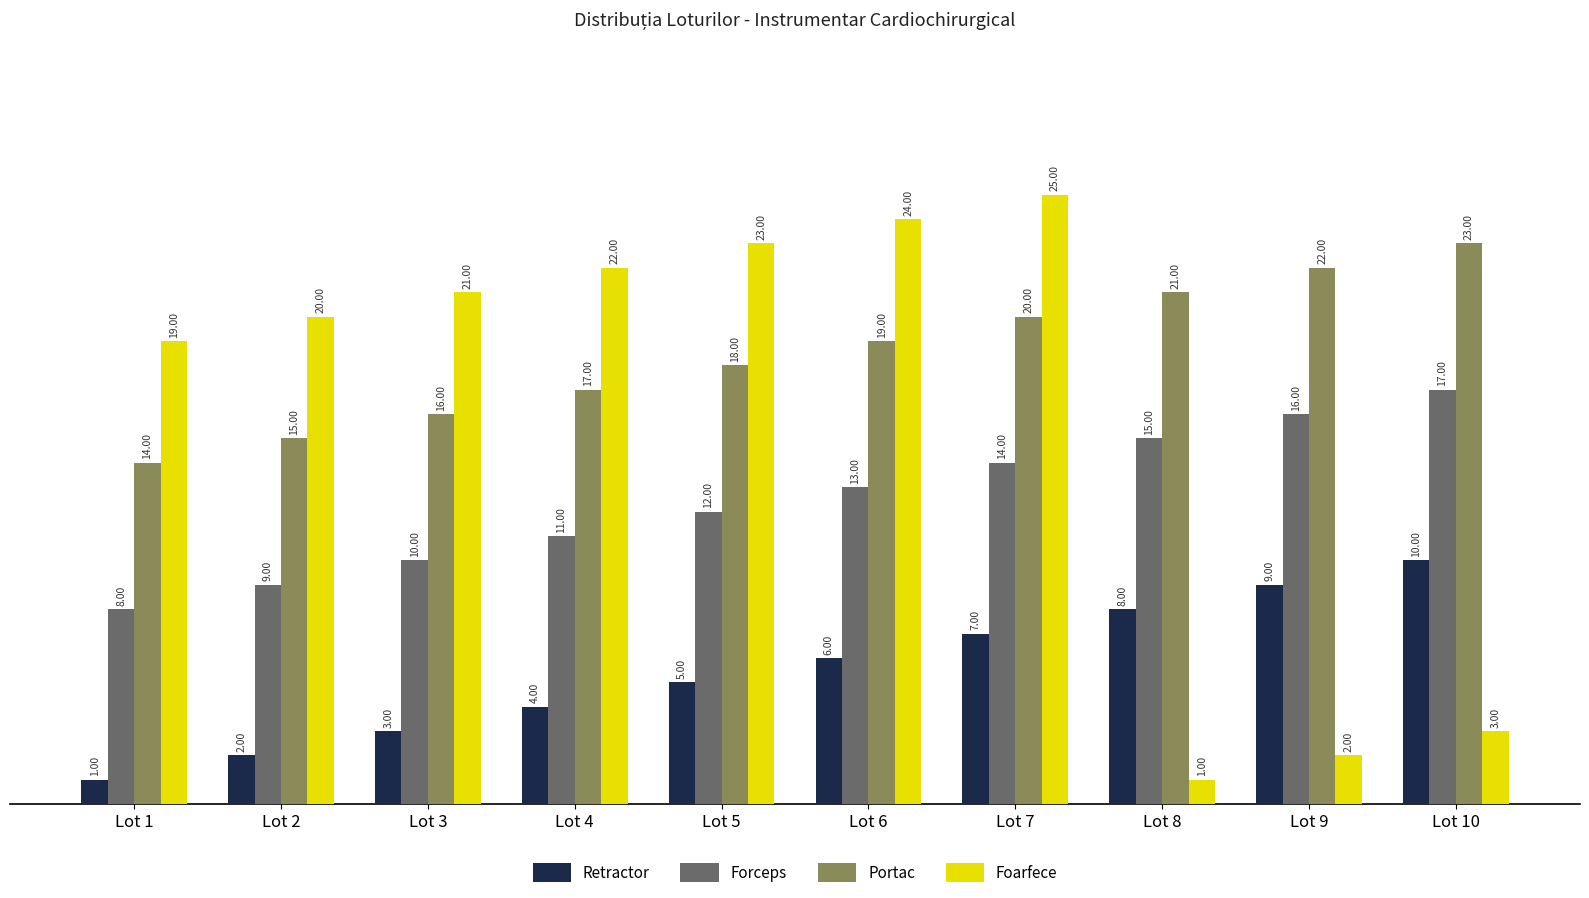

What are all the series names shown in the legend?

Retractor, Forceps, Portac, Foarfece